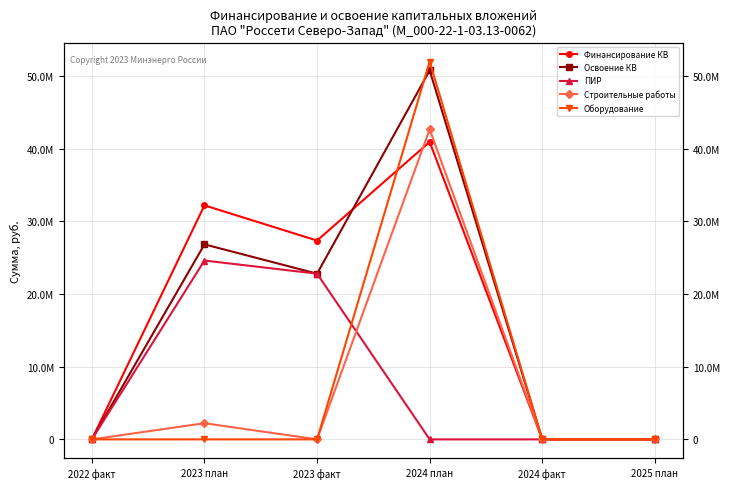

What is the sum of all Освоение КВ values?

100430795